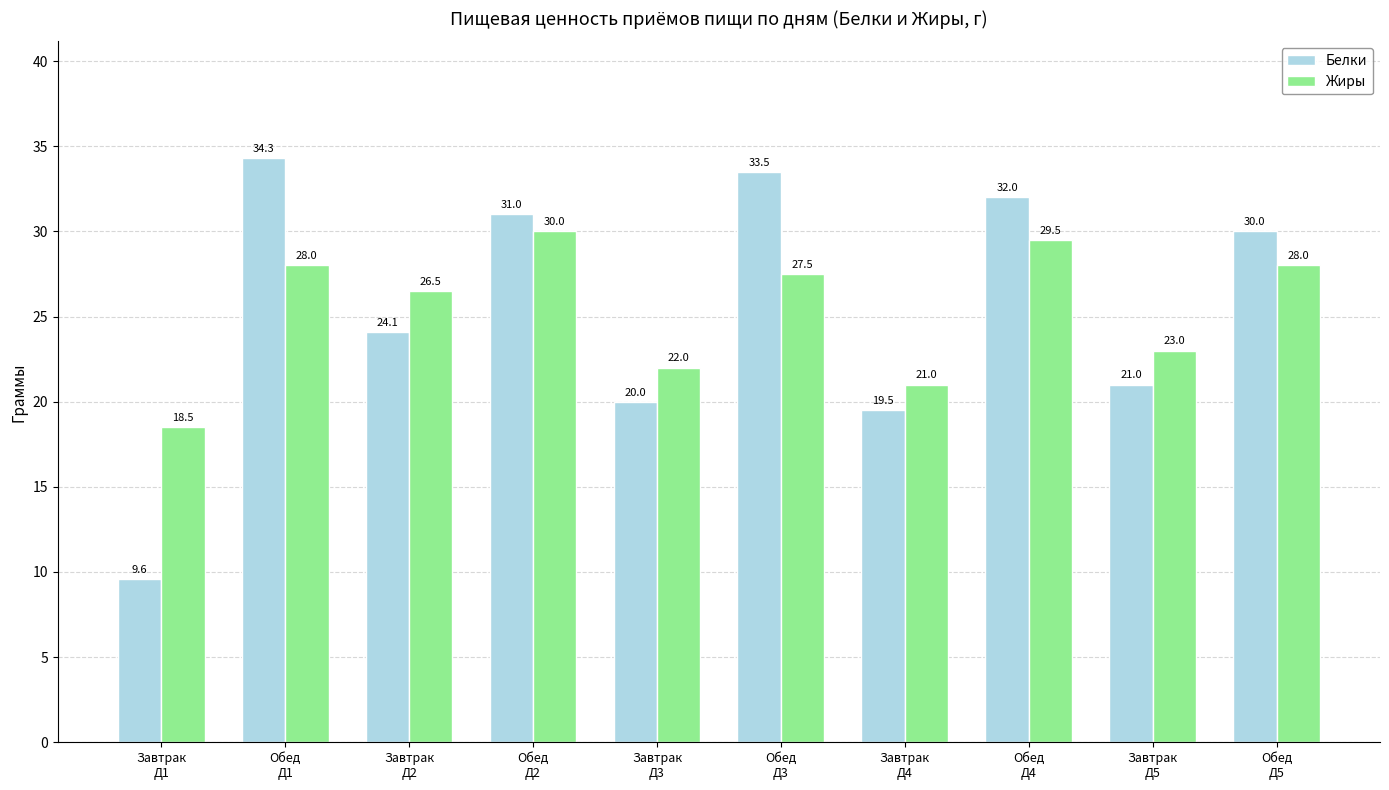

Is it true that Жиры equals 22.0 at Завтрак
Д3?

True